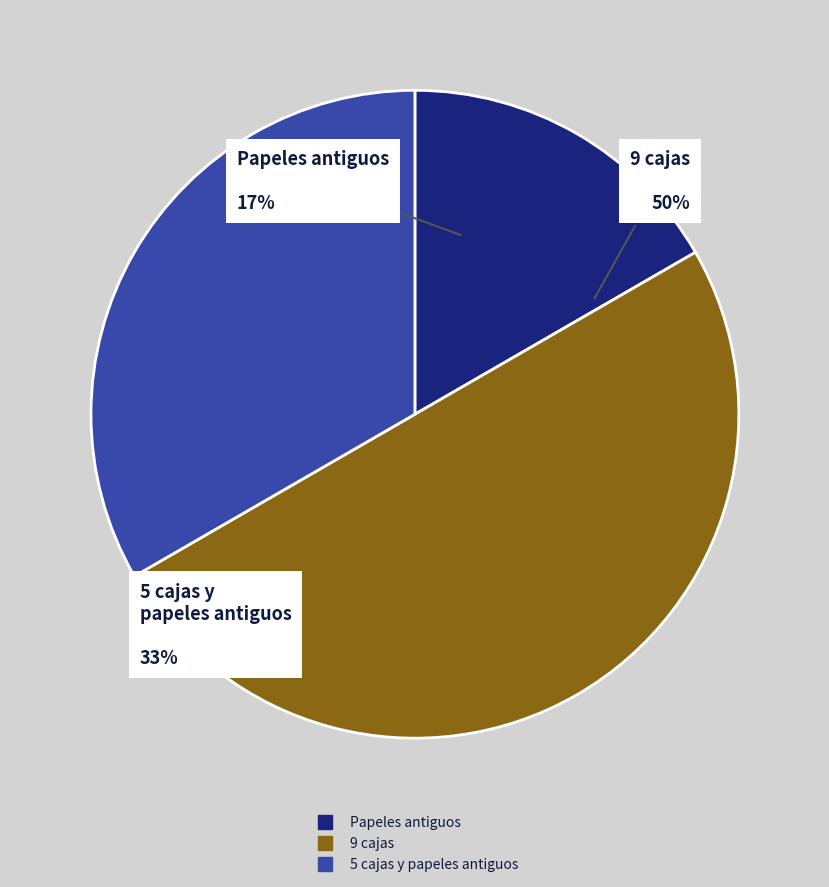

Approximately how many times larger is the value at Papeles antiguos compared to 5 cajas y papeles antiguos?

0.5